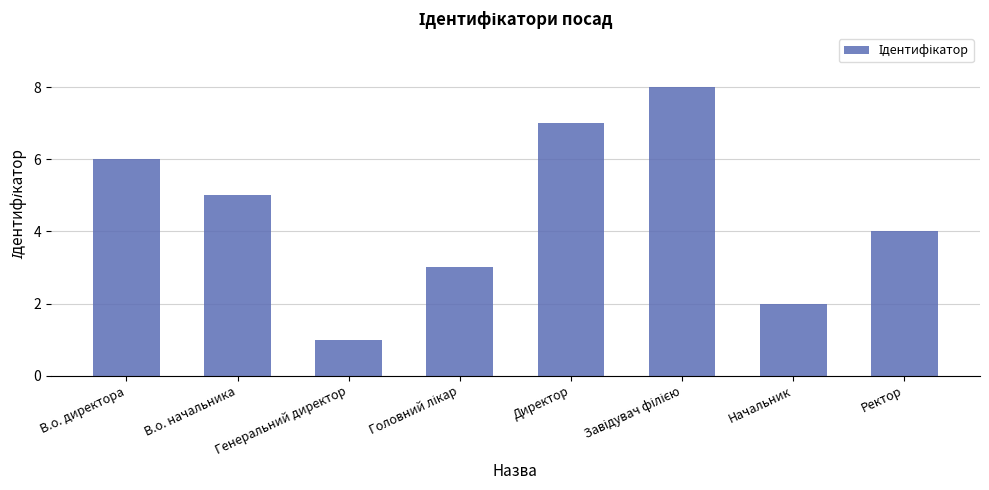

What position from the left is Генеральний директор?

3